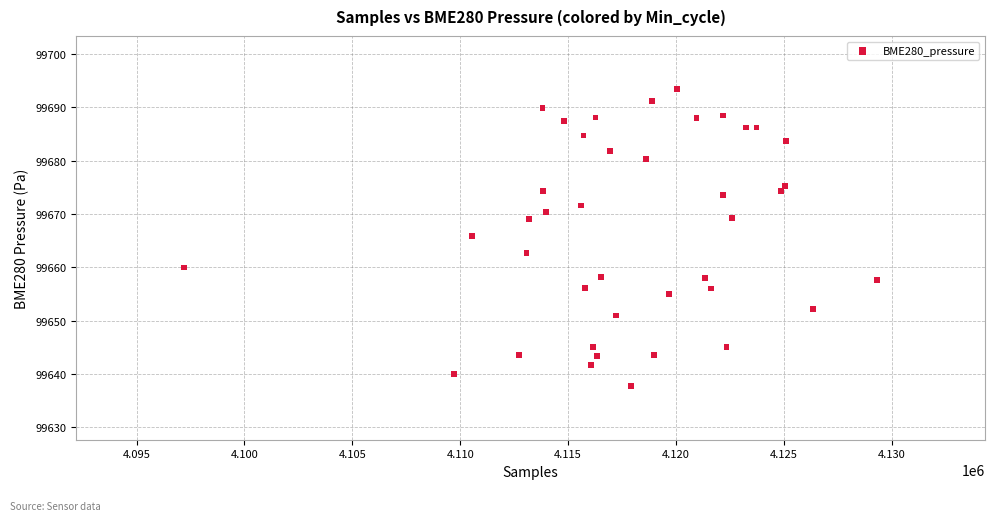

What is the range of Y values (max minus min)?

55.7